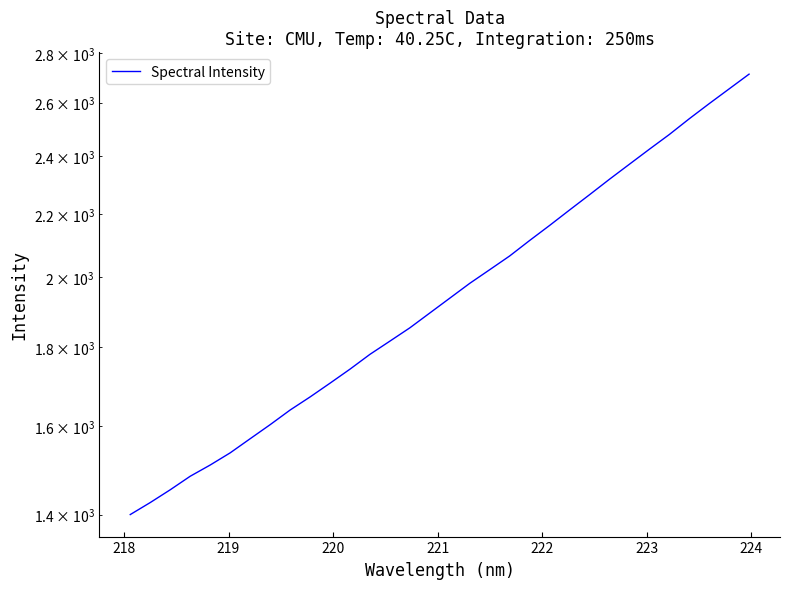

Reading left to right, extract all data points from this chart.

1400.1	1425.6	1453.3	1483.1	1508.3	1536.2	1569.1	1602.6	1638.3	1670.8	1705.8	1742.2	1781.4	1817.1	1853.9	1895.7	1938.4	1982.0	2023.1	2065.2	2113.8	2162.1	2212.9	2264.2	2317.5	2370.4	2424.4	2478.7	2538.0	2596.3	2654.5	2714.0